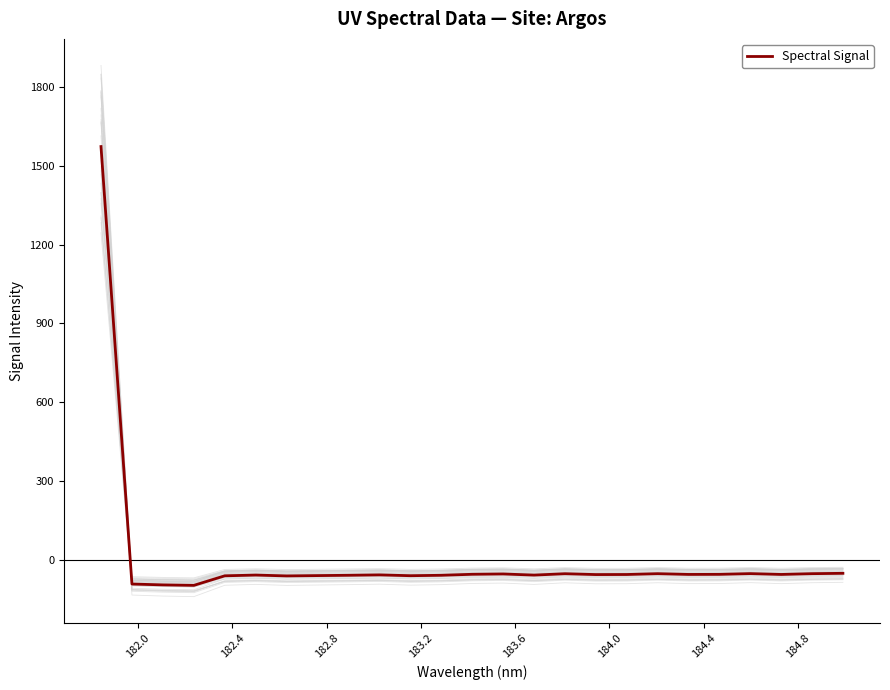

How many data points are less than -56?

16